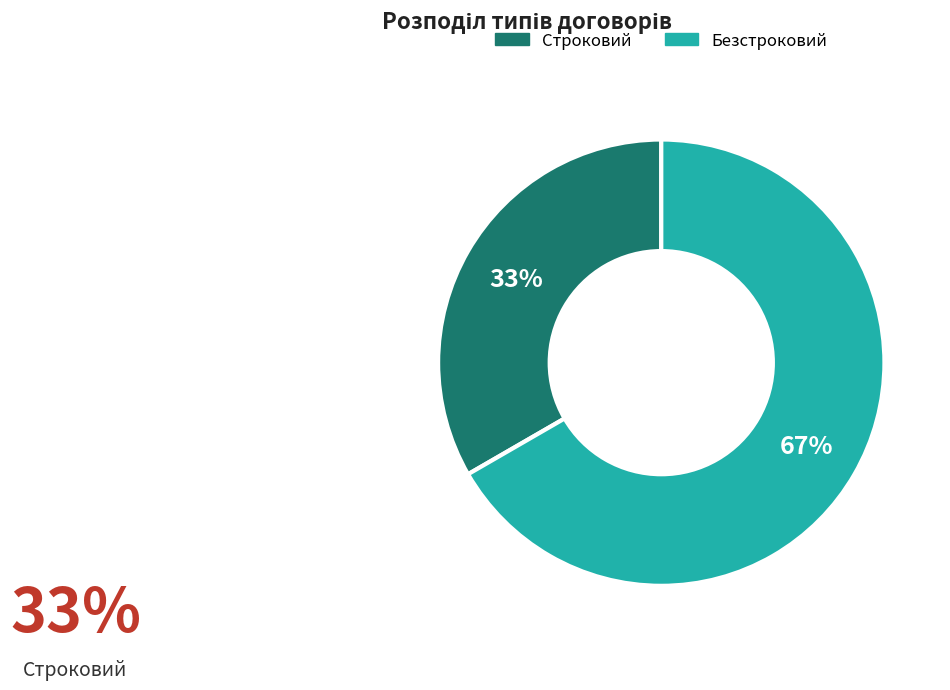

To the nearest percent, what is the combined percentage of Безстроковий and Строковий?

100%